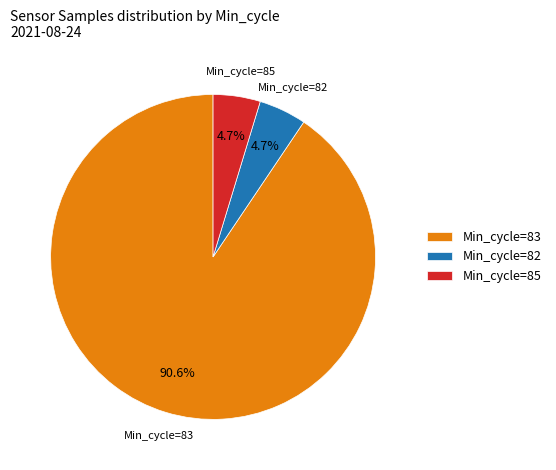

What is the majority slice?

Min_cycle=83